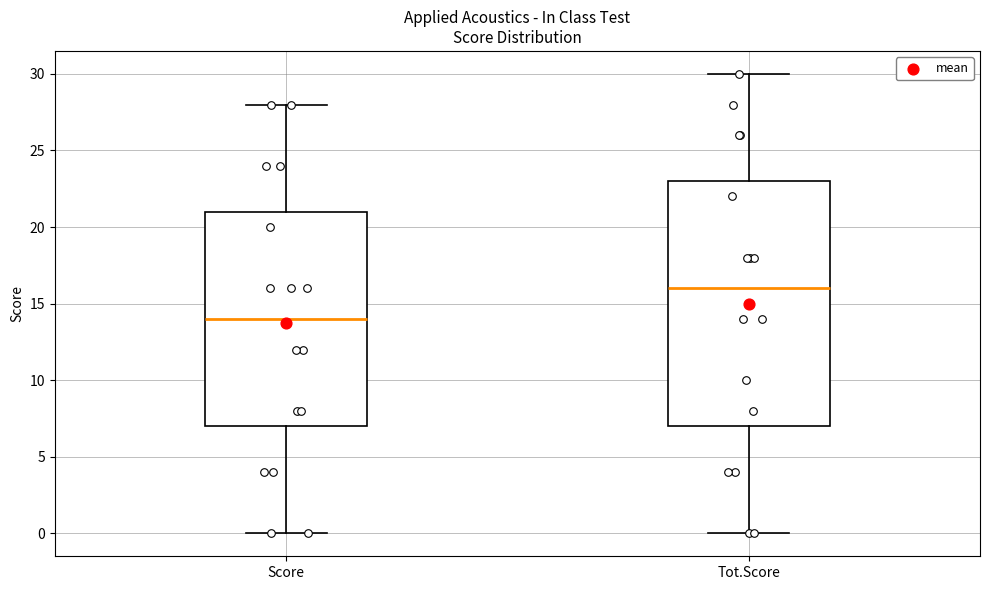

Which box's median line is the highest?

Tot.Score